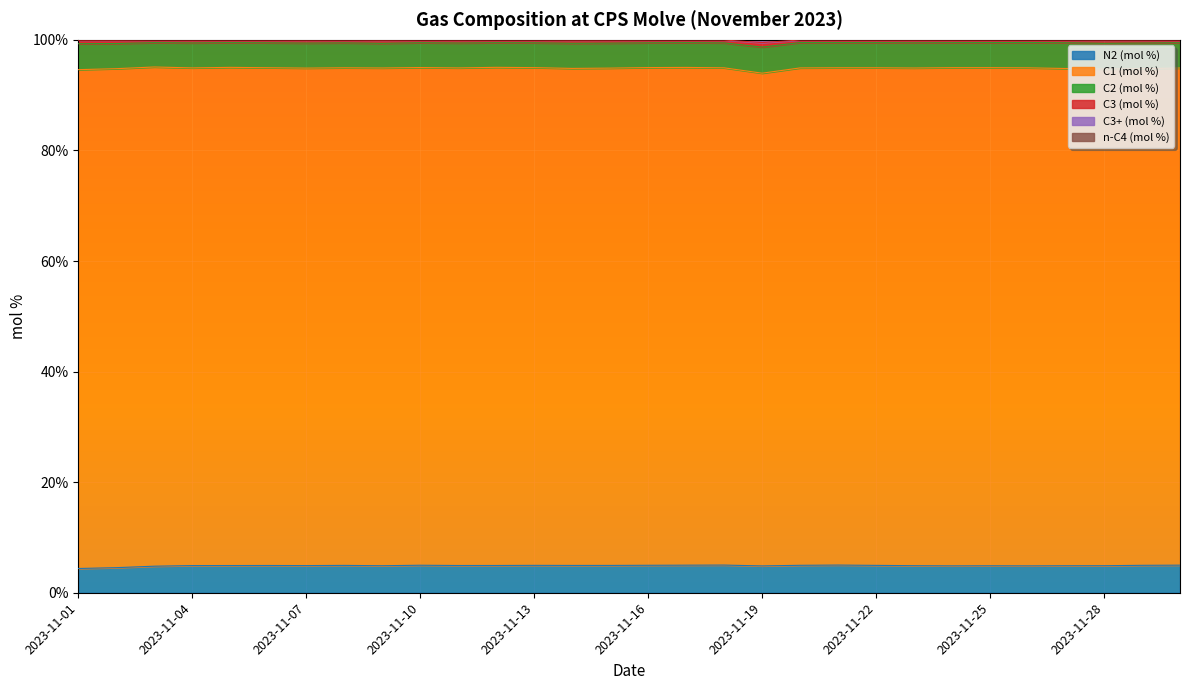

What is the lowest value of the N2 (mol %) series?

4.4